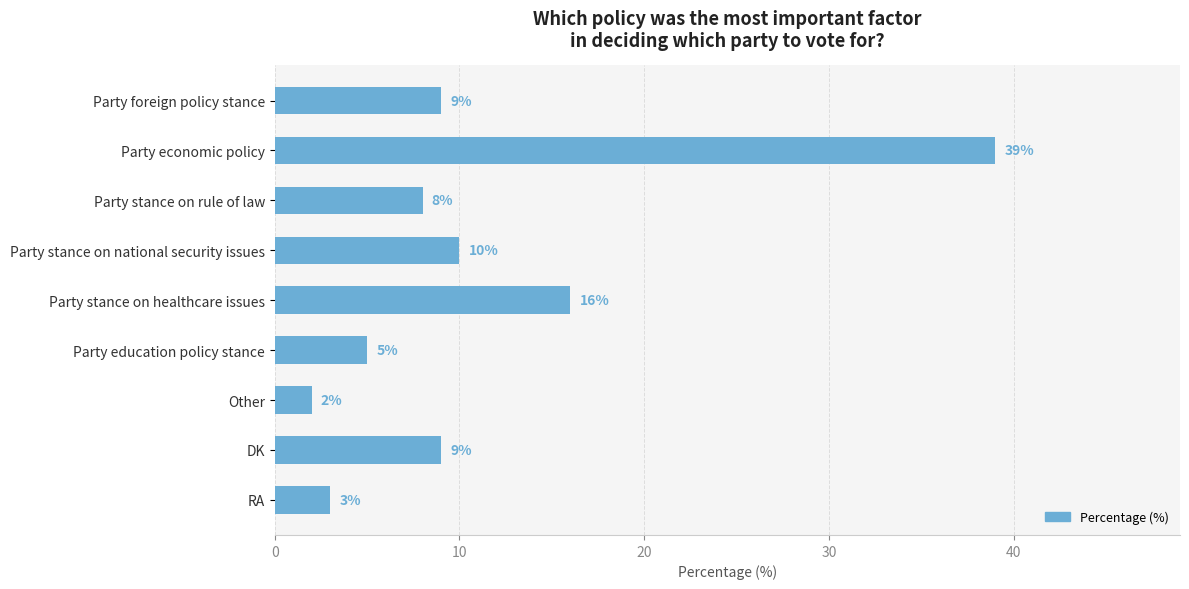

What is the difference between the maximum and minimum values?

37